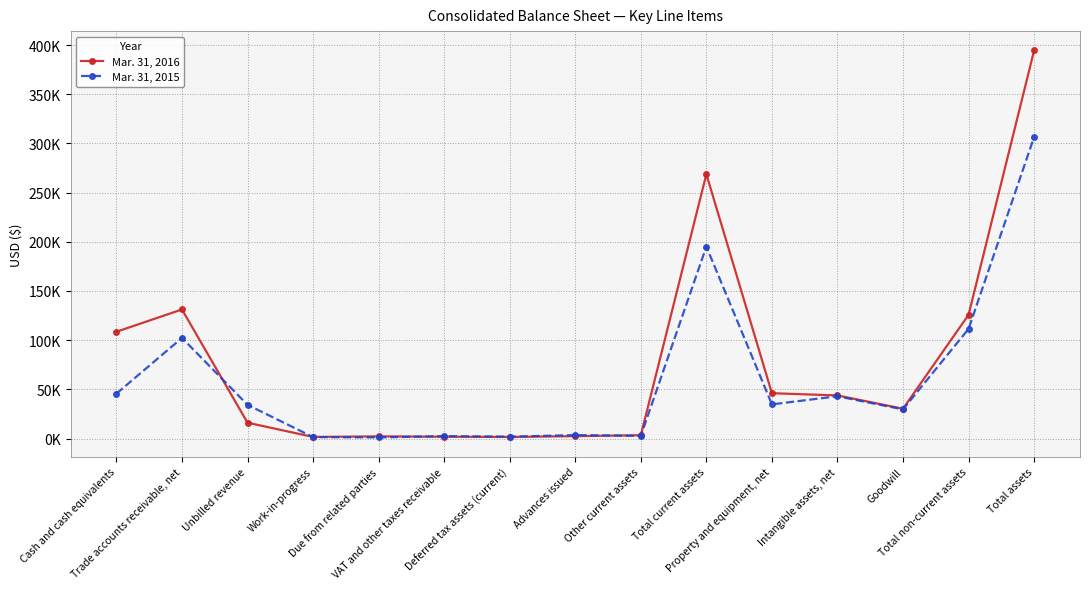

What are all the series names shown in the legend?

Mar. 31, 2016, Mar. 31, 2015